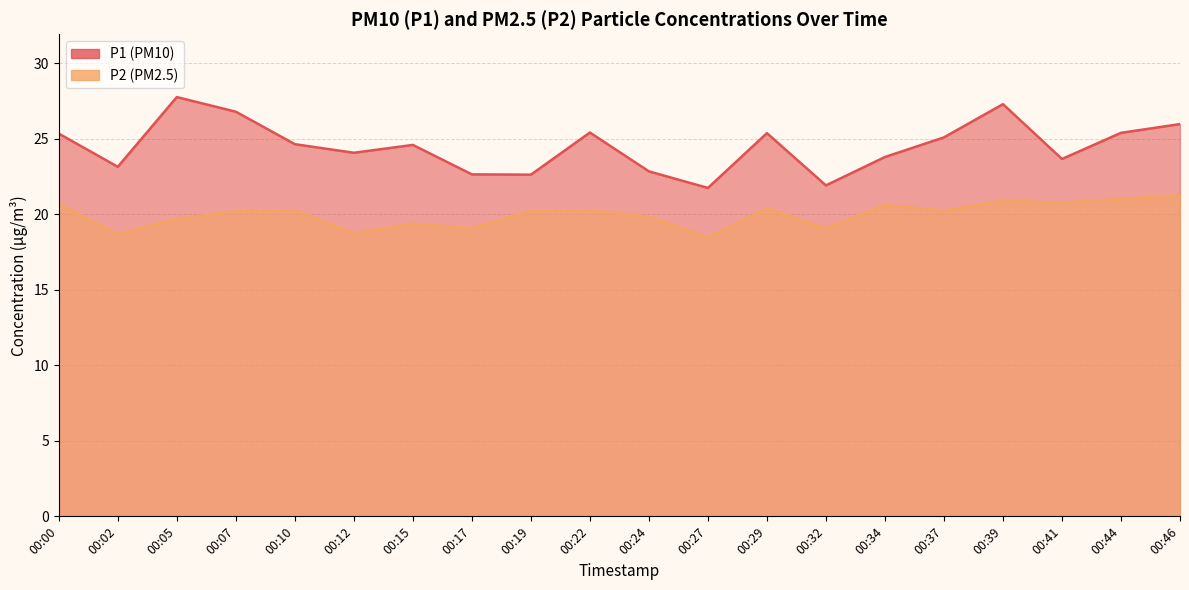

What is the difference between the second highest and second lowest values in the P2 series?

2.3